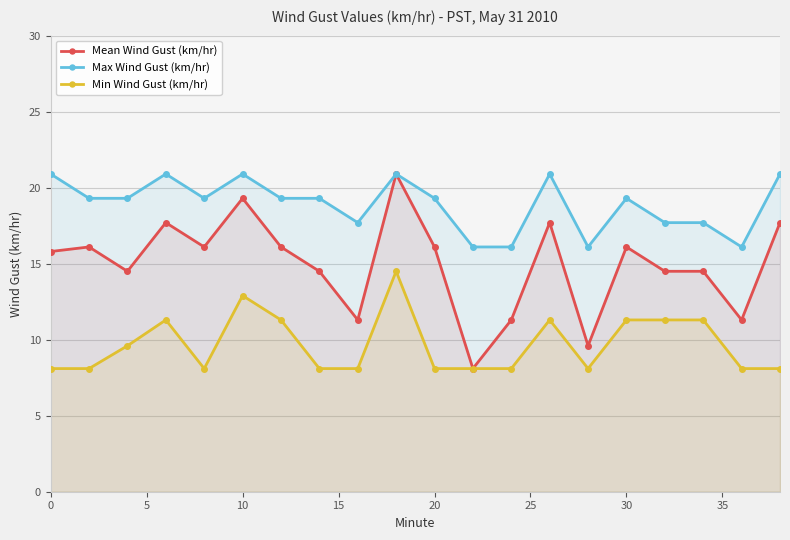

List the series in order of their overall mean, highest first.

Max Wind Gust (km/hr), Mean Wind Gust (km/hr), Min Wind Gust (km/hr)